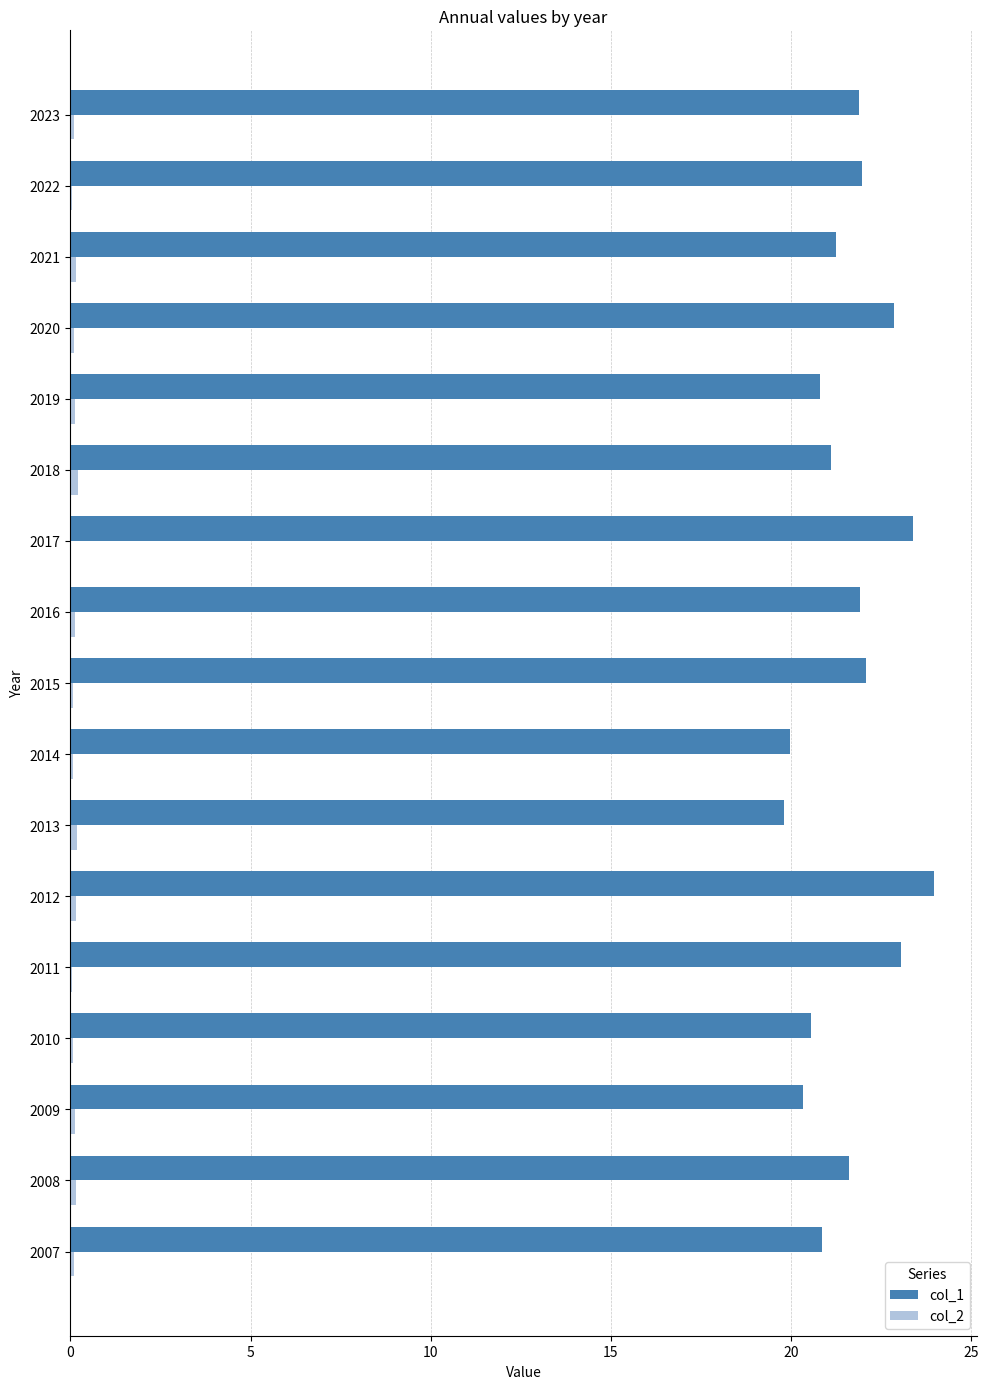

The col_1 series shows 20.5 at 2010. True or false?

True